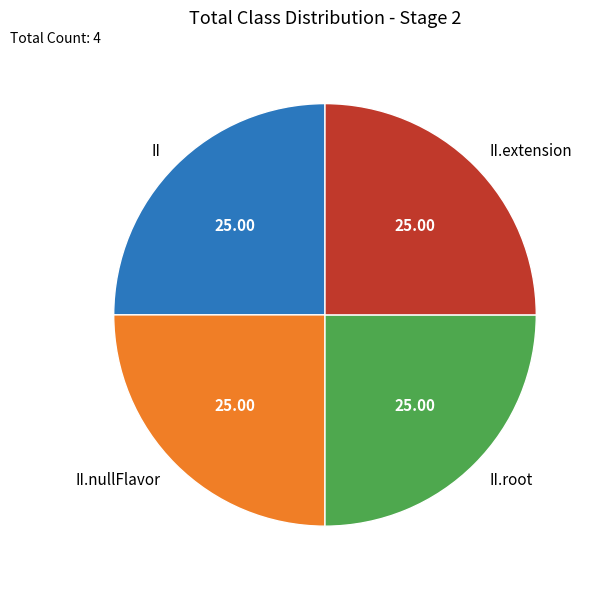

Does II represent more than half of the total?

No